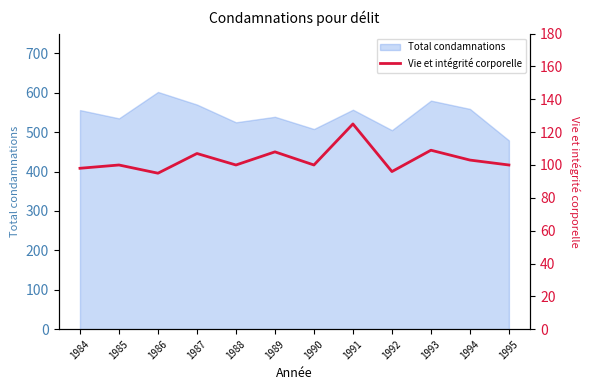

The Total condamnations series shows 166 at 1994. True or false?

False